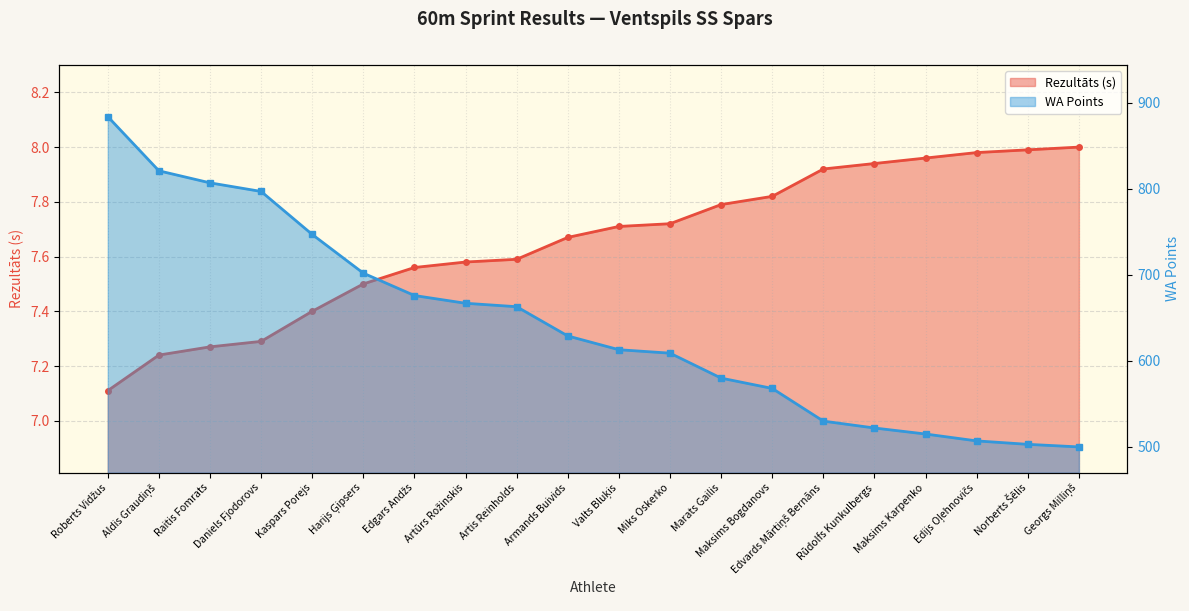

At which category is the sum across all series the highest?

Roberts Vidžus